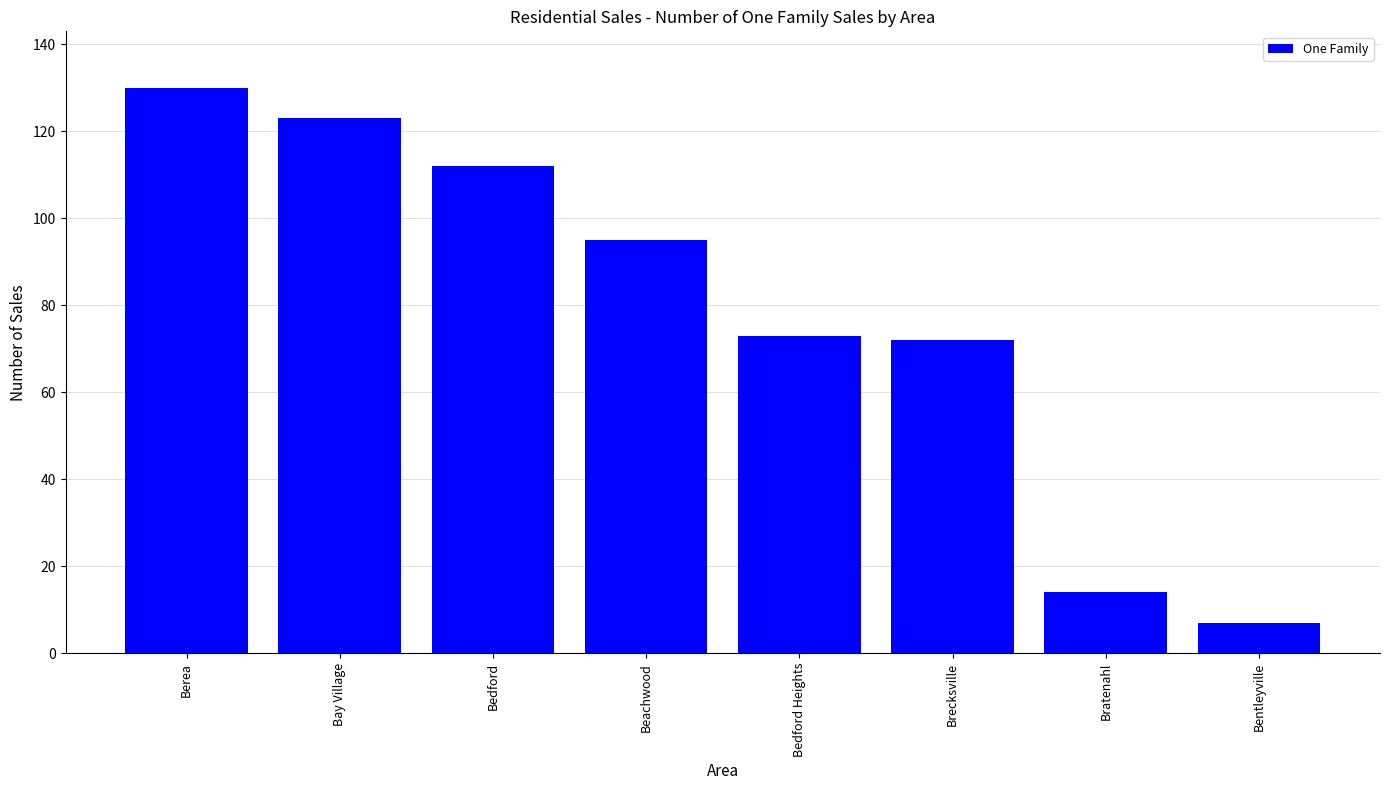

How many categories are shown in the chart?

8